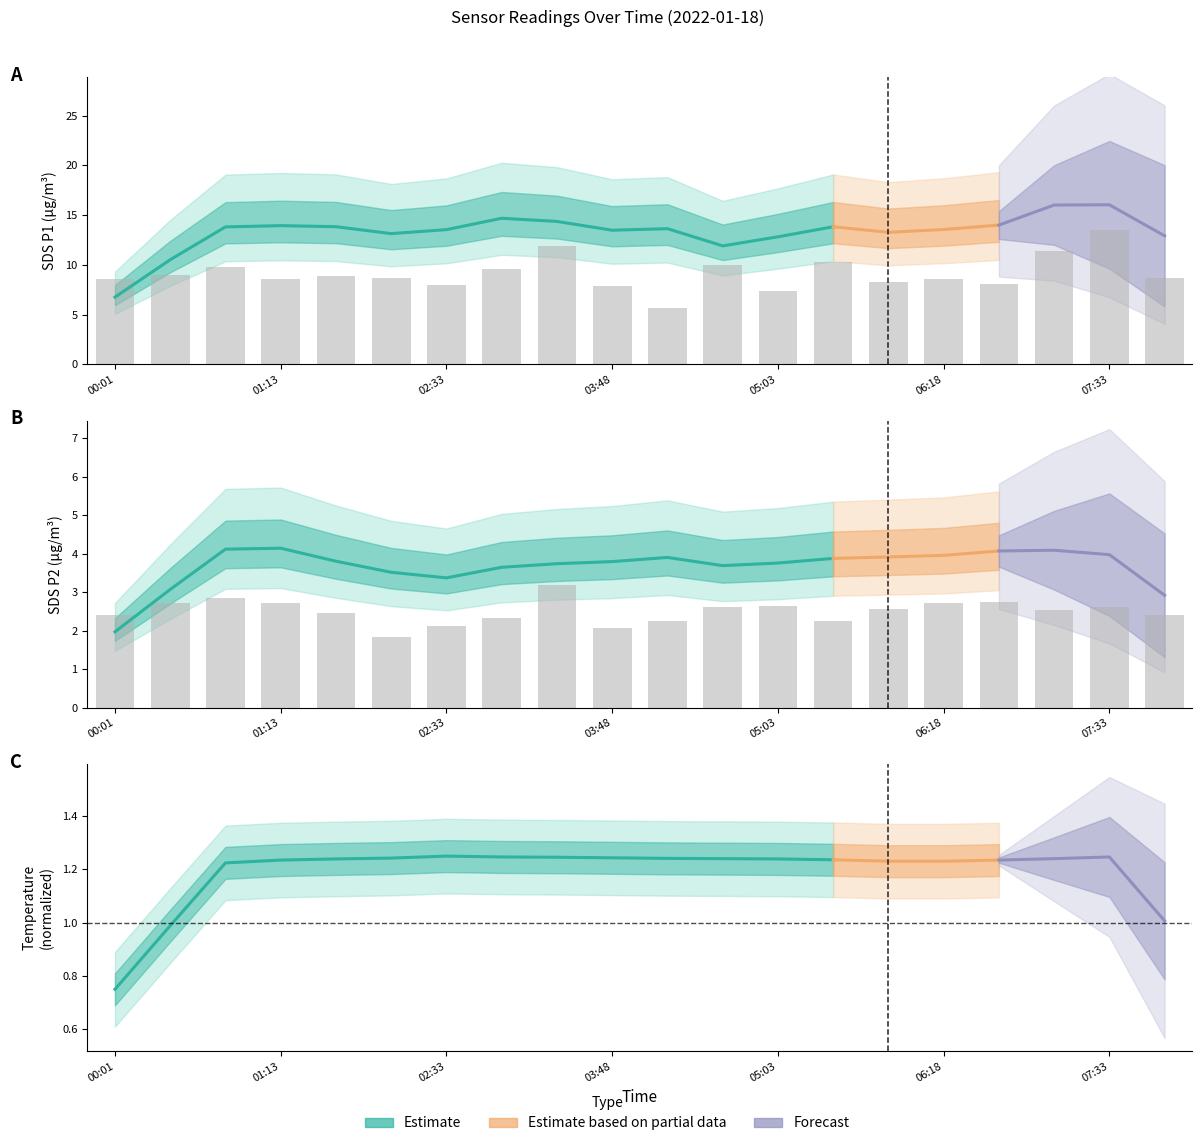

What is the approximate value of SDS_P1 at 07:08?

11.4